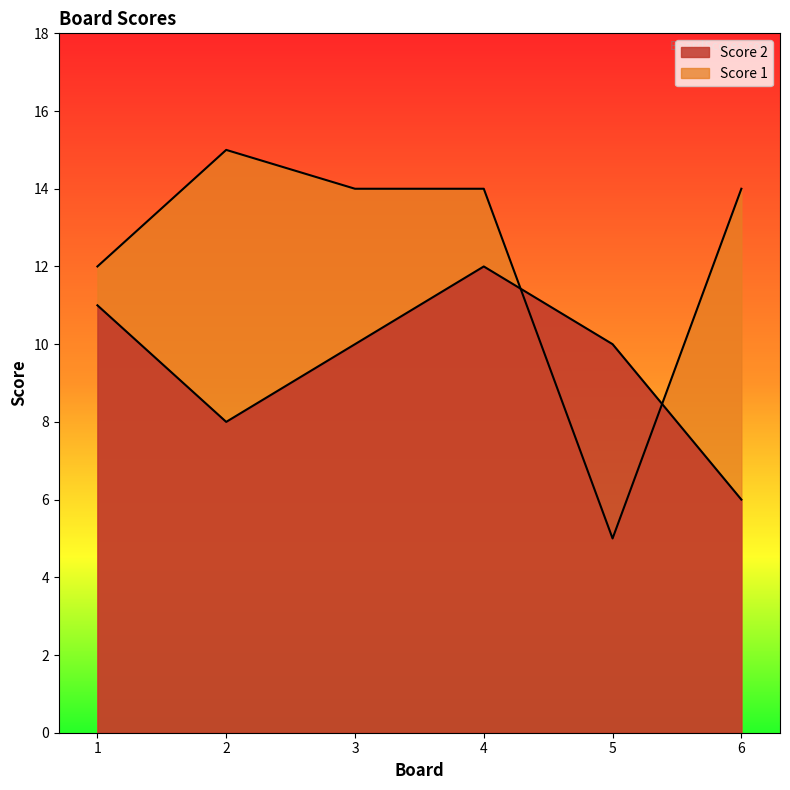

At which label is Score 2 closest to 9?

2